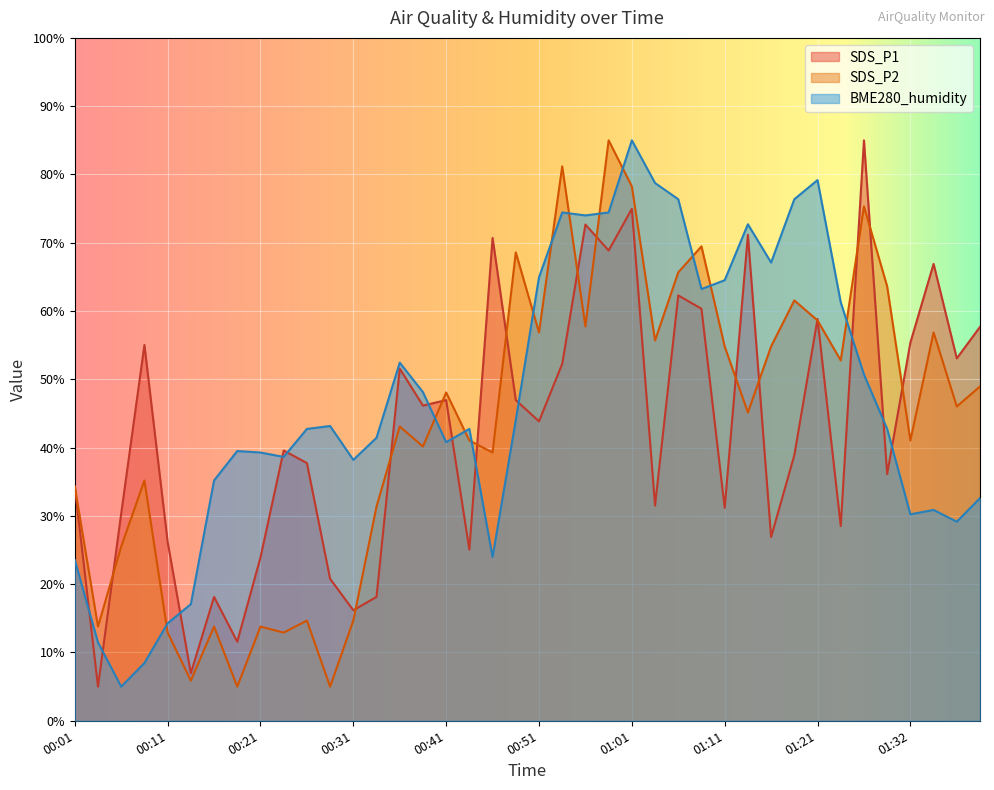

The value of SDS_P1 at 01:04 is 46.1. True or false?

False